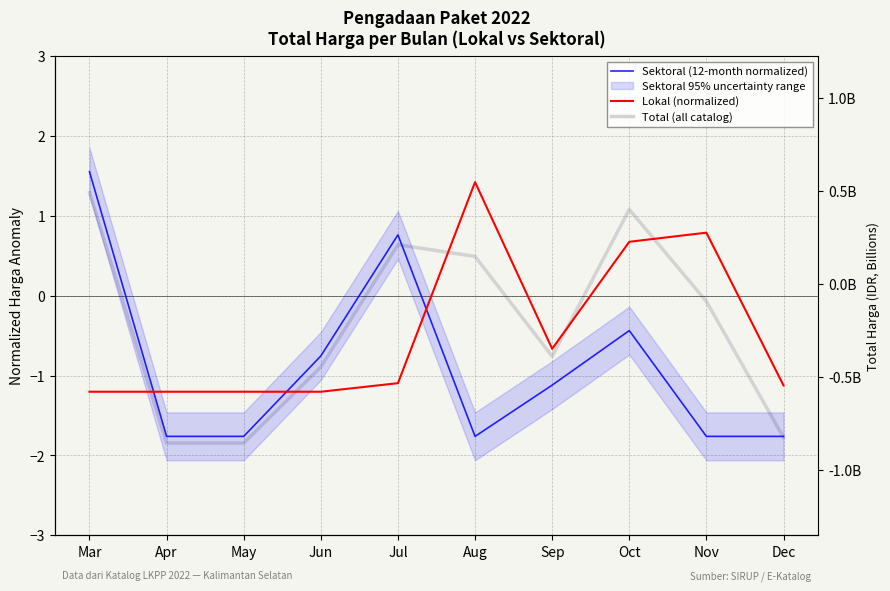

Between May and Apr, which is larger?

May